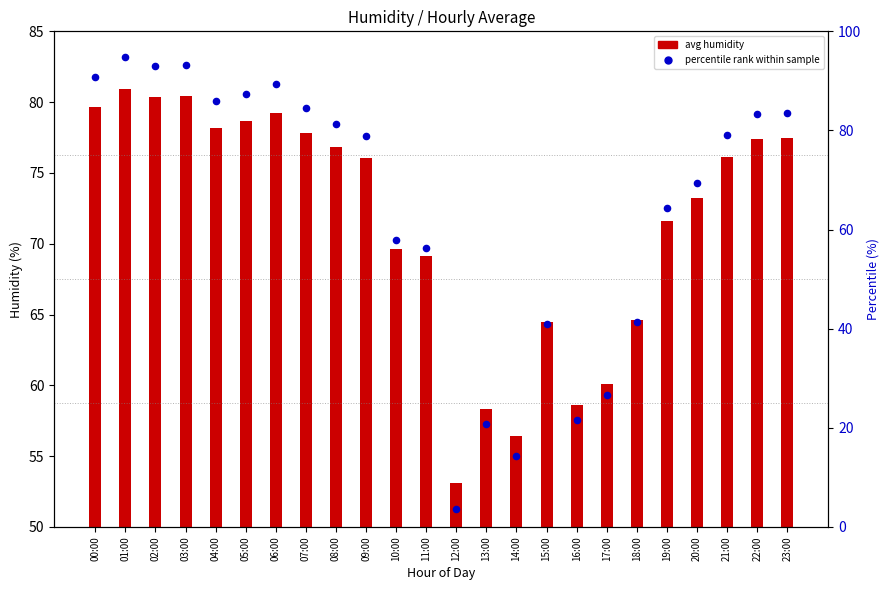

Which series has the widest spread of Y values?

percentile rank within sample